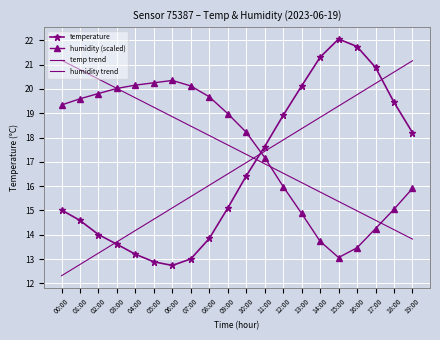

Reading right to left, extract all data points from this chart.

temperature: 19:00=18.2	18:00=19.4	17:00=20.9	16:00=21.7	15:00=22.1	14:00=21.3	13:00=20.1	12:00=18.9	11:00=17.6	10:00=16.4	09:00=15.1	08:00=13.8	07:00=13.0	06:00=12.7	05:00=12.9	04:00=13.2	03:00=13.6	02:00=14.0	01:00=14.6	00:00=15.0
humidity (scaled): 19:00=15.9	18:00=15.1	17:00=14.3	16:00=13.5	15:00=13.1	14:00=13.7	13:00=14.9	12:00=16.0	11:00=17.2	10:00=18.2	09:00=19.0	08:00=19.7	07:00=20.1	06:00=20.3	05:00=20.3	04:00=20.2	03:00=20.0	02:00=19.8	01:00=19.6	00:00=19.3
temp trend: 19:00=21.2	18:00=20.7	17:00=20.2	16:00=19.8	15:00=19.3	14:00=18.8	13:00=18.4	12:00=17.9	11:00=17.4	10:00=17.0	09:00=16.5	08:00=16.0	07:00=15.6	06:00=15.1	05:00=14.6	04:00=14.2	03:00=13.7	02:00=13.2	01:00=12.8	00:00=12.3
humidity trend: 19:00=13.8	18:00=14.2	17:00=14.6	16:00=15.0	15:00=15.4	14:00=15.8	13:00=16.1	12:00=16.5	11:00=16.9	10:00=17.3	09:00=17.7	08:00=18.1	07:00=18.5	06:00=18.9	05:00=19.2	04:00=19.6	03:00=20.0	02:00=20.4	01:00=20.8	00:00=21.2